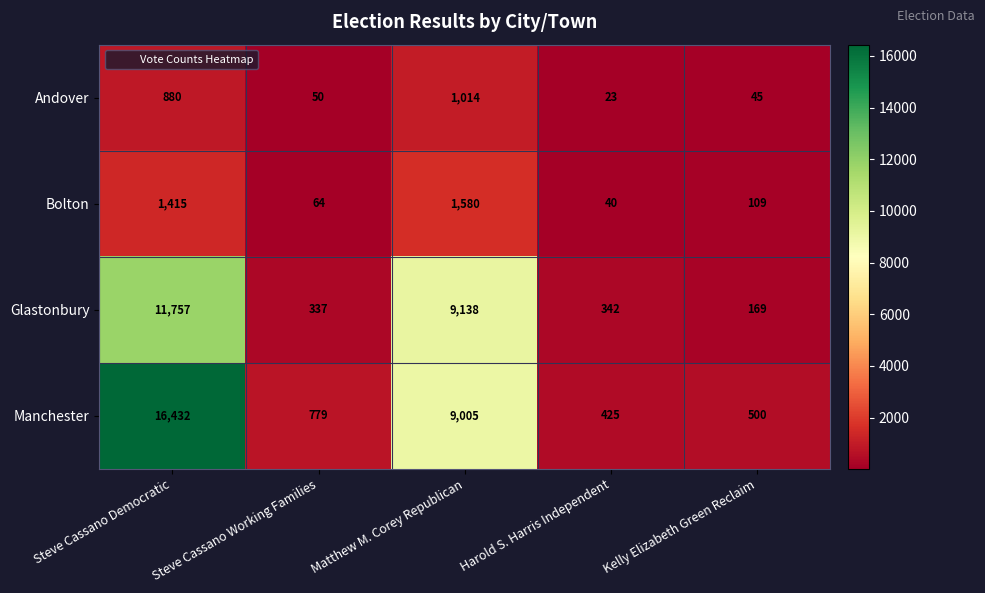

At which category is the sum across all series the highest?

Steve Cassano Democratic